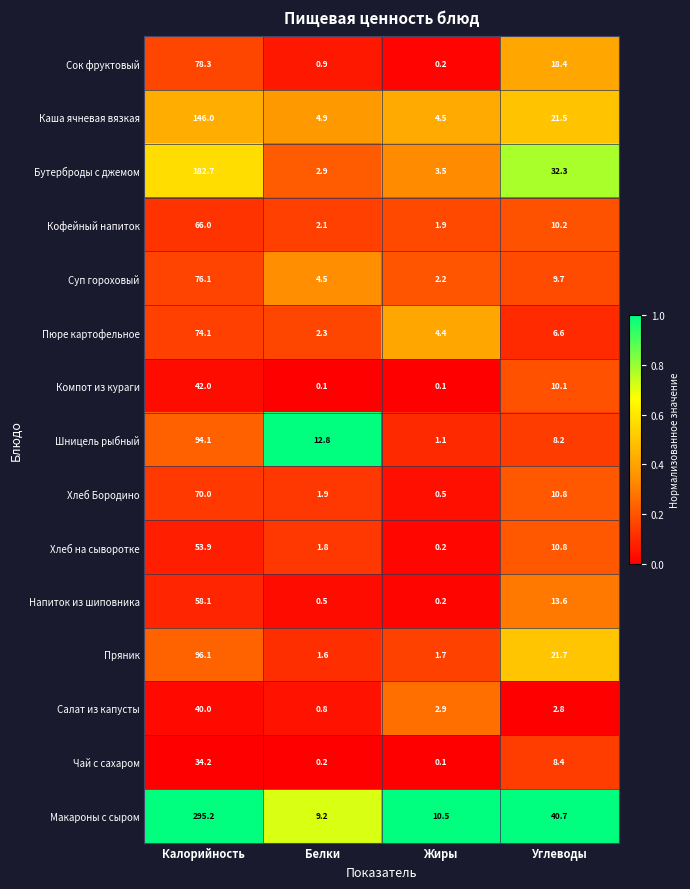

What is the difference between the Бутерброды с джемом values at Углеводы and Калорийность?

150.4